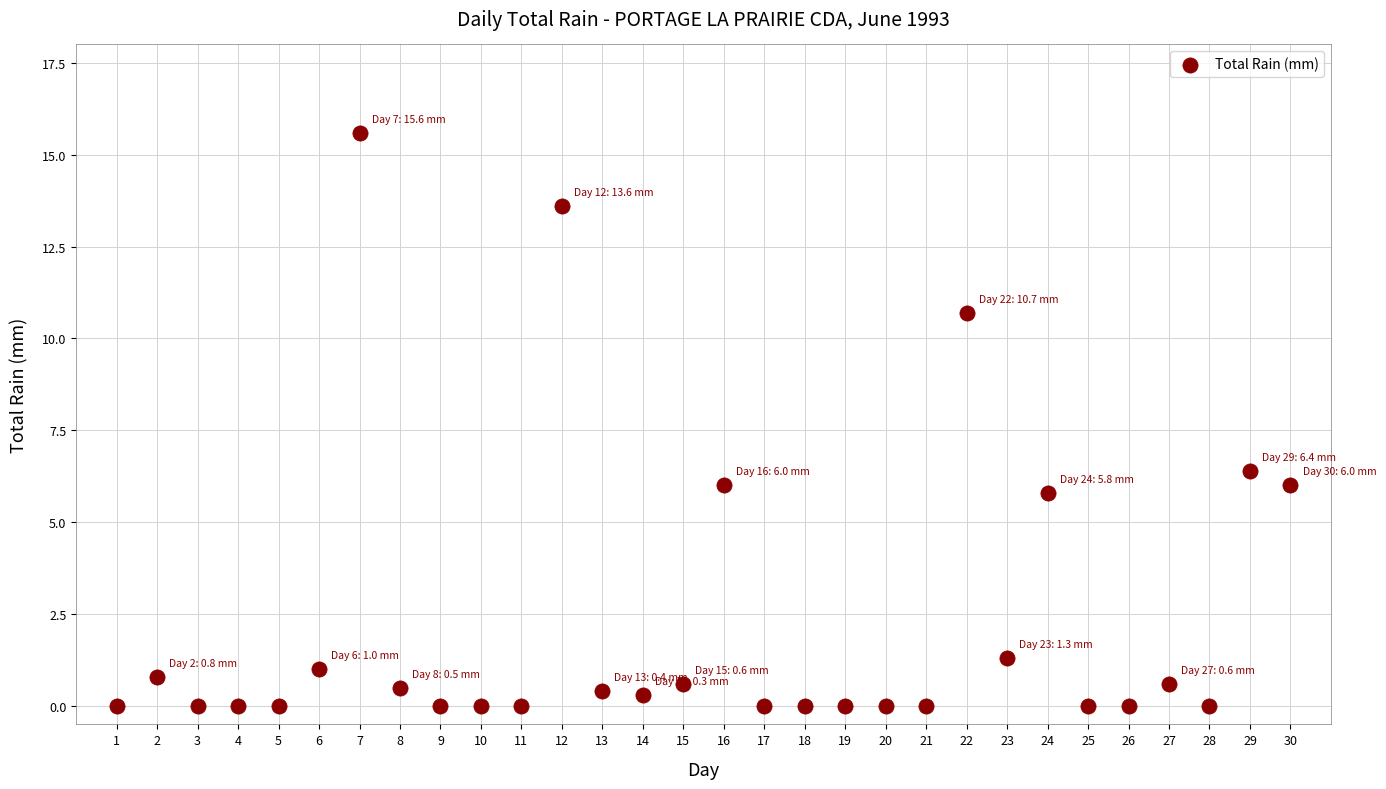

What Y value in the scatter plot is closest to 7?

6.4